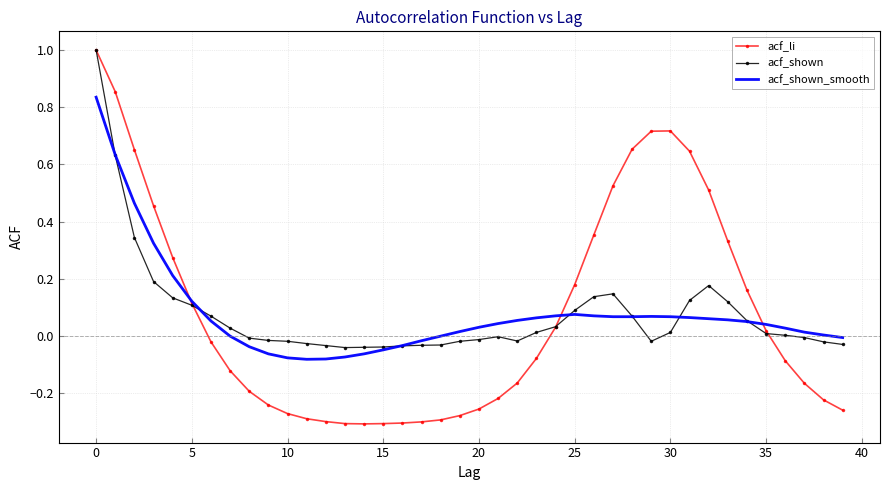

Which series has the largest range (max minus min)?

acf_li